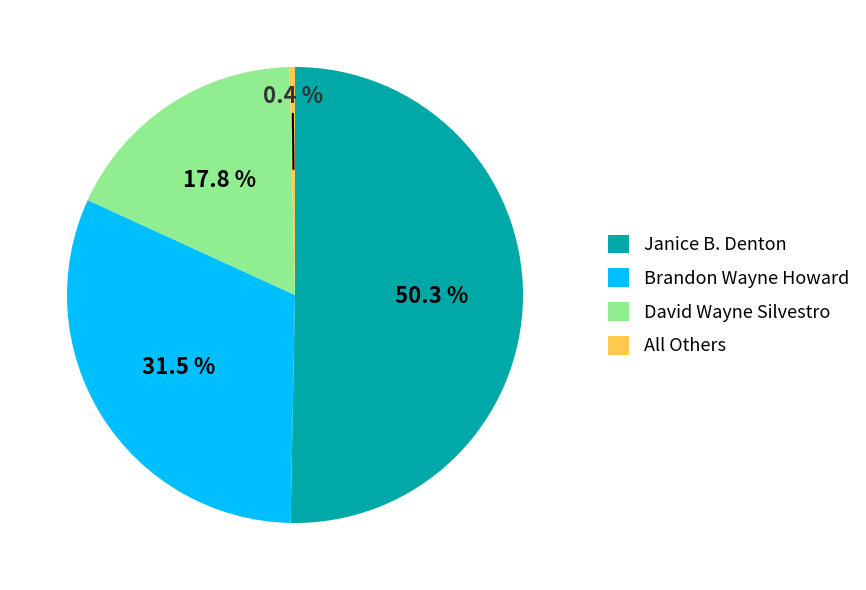

Which has a higher value, Janice B. Denton or David Wayne Silvestro?

Janice B. Denton